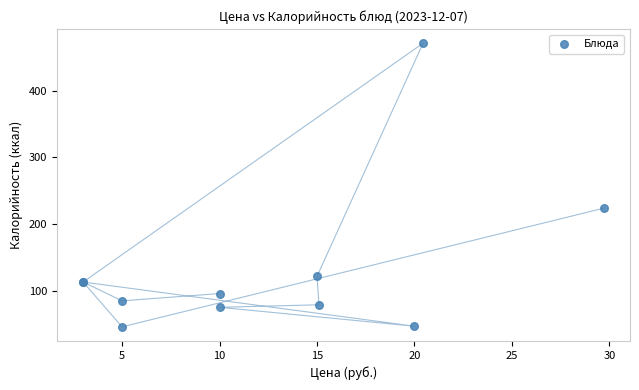

What Y value in the scatter plot is closest to 258?

224.0